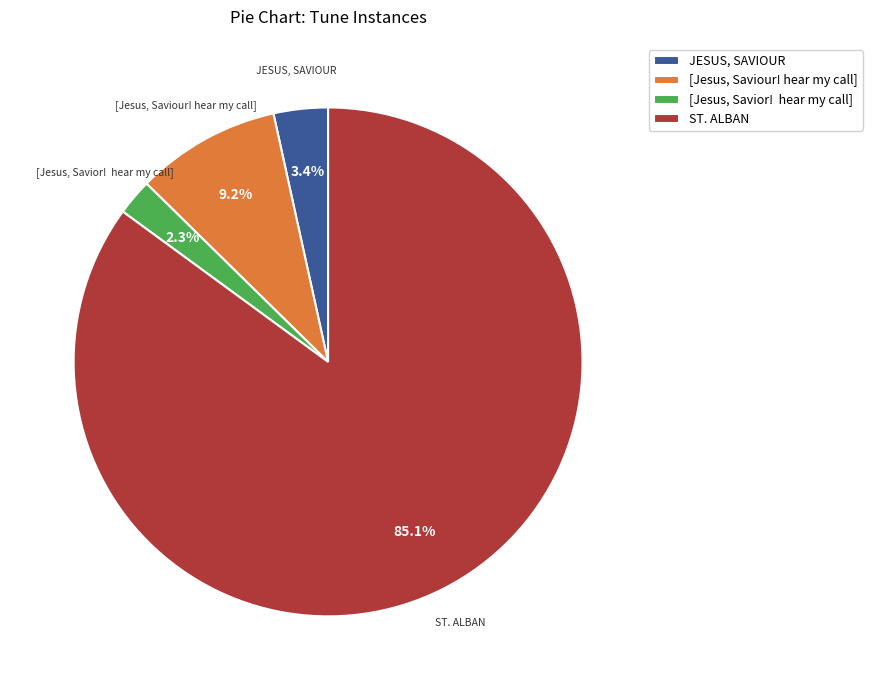

Which category has the smallest portion of the pie?

[Jesus, Savior! hear my call]